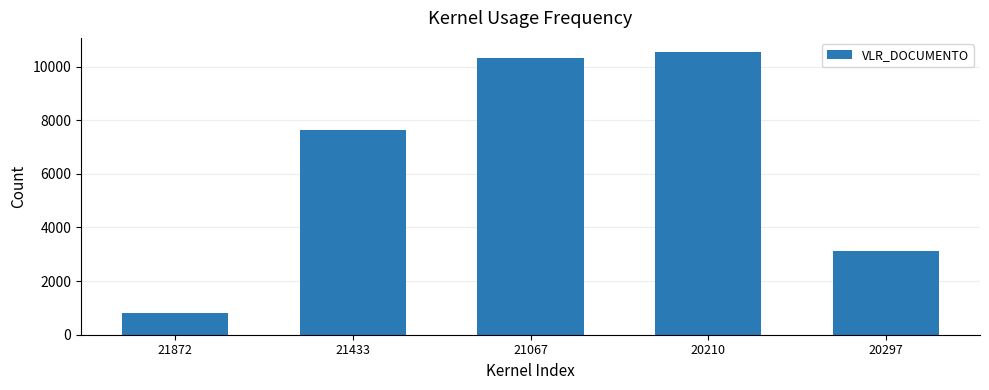

Reading right to left, extract all data points from this chart.

3110.0	10542.4	10325.8	7642.4	809.0